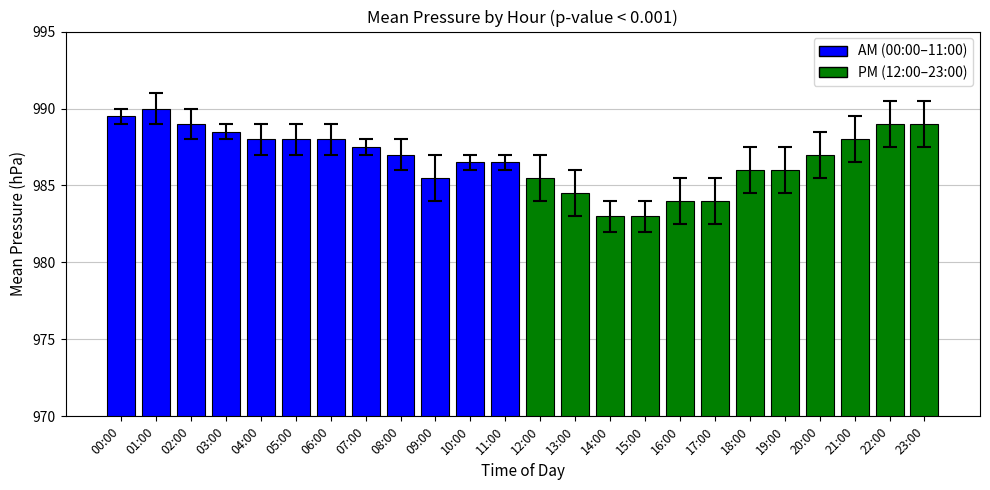

What is the minimum value shown in the chart?

983.0